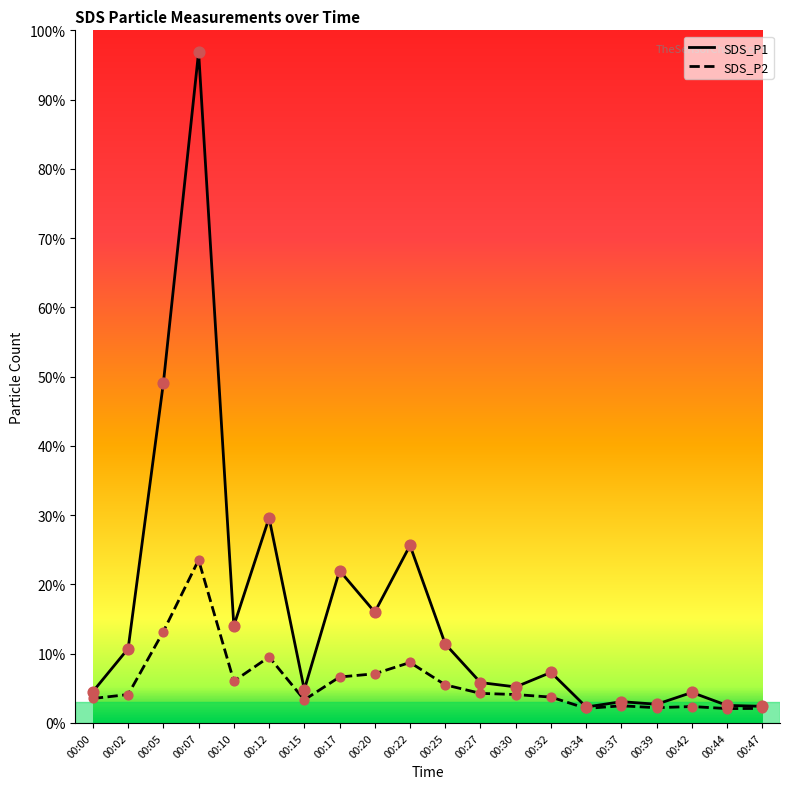

Which series changed the most between 00:05 and 00:27?

SDS_P1